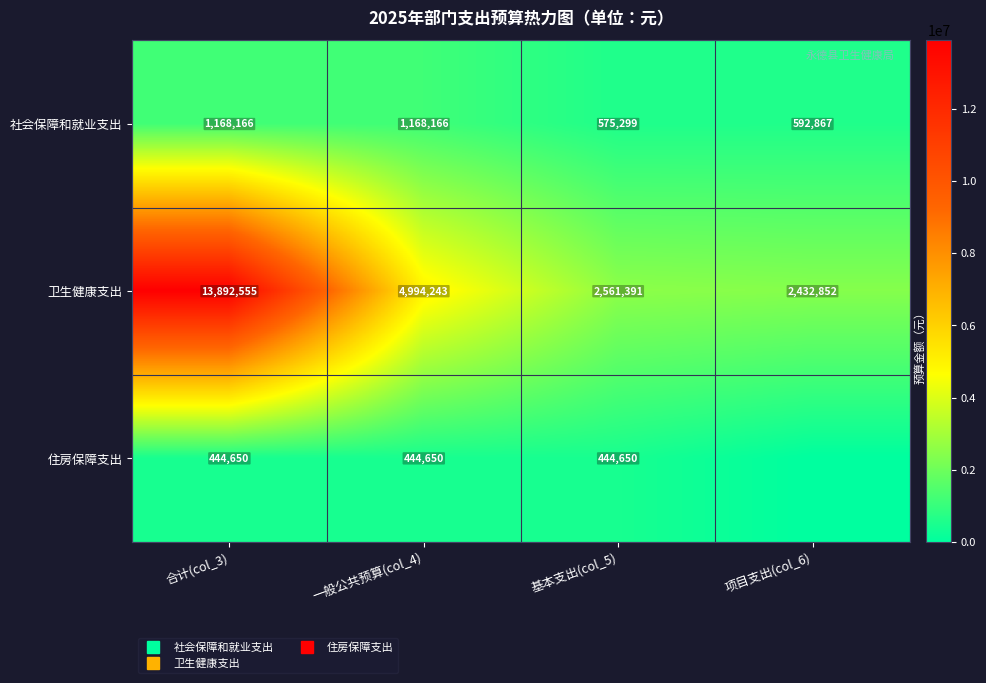

What is the difference between the 卫生健康支出 values at 项目支出(col_6) and 基本支出(col_5)?

128538.7